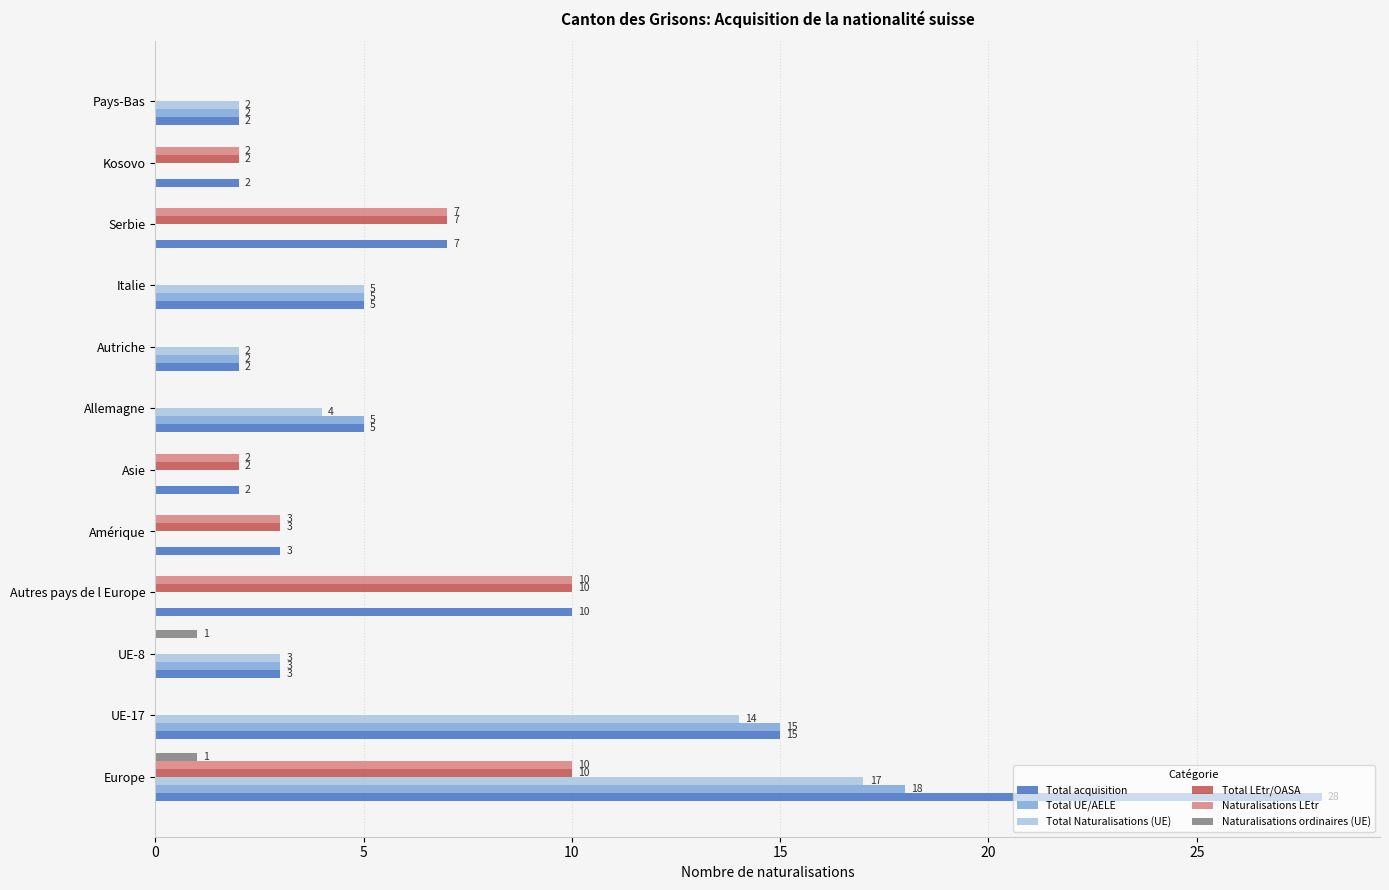

What value does the Naturalisations LEtr series have at Autres pays de l Europe?

10